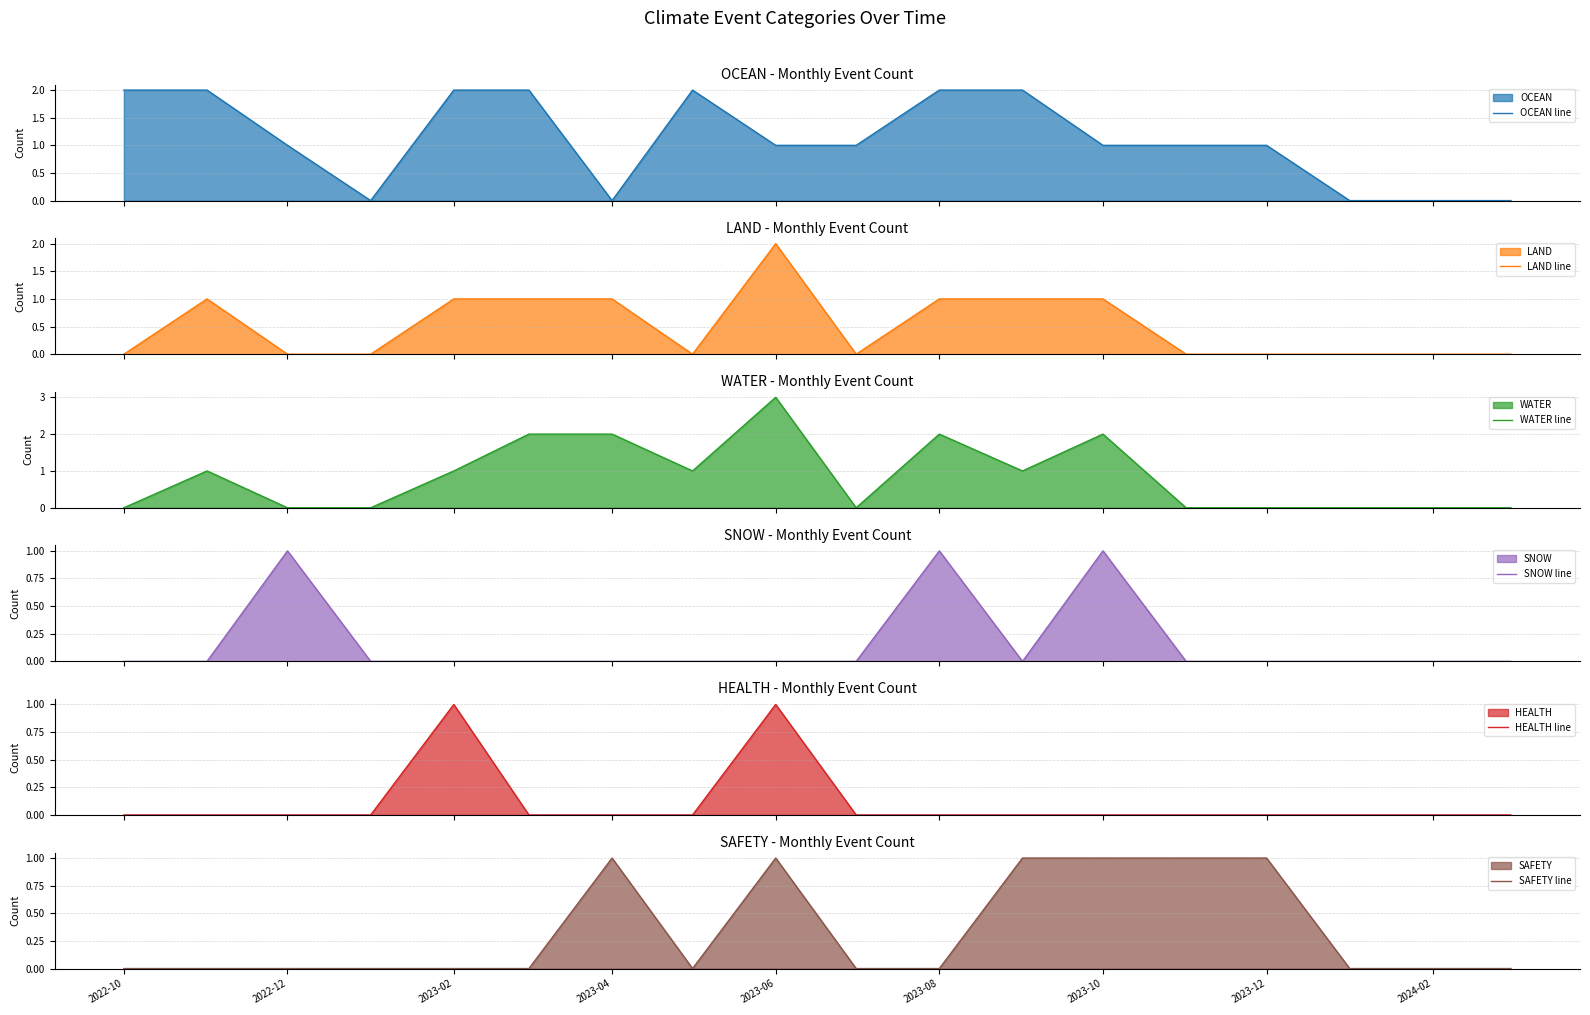

True or false: SAFETY line and LAND line cross at least once.

False